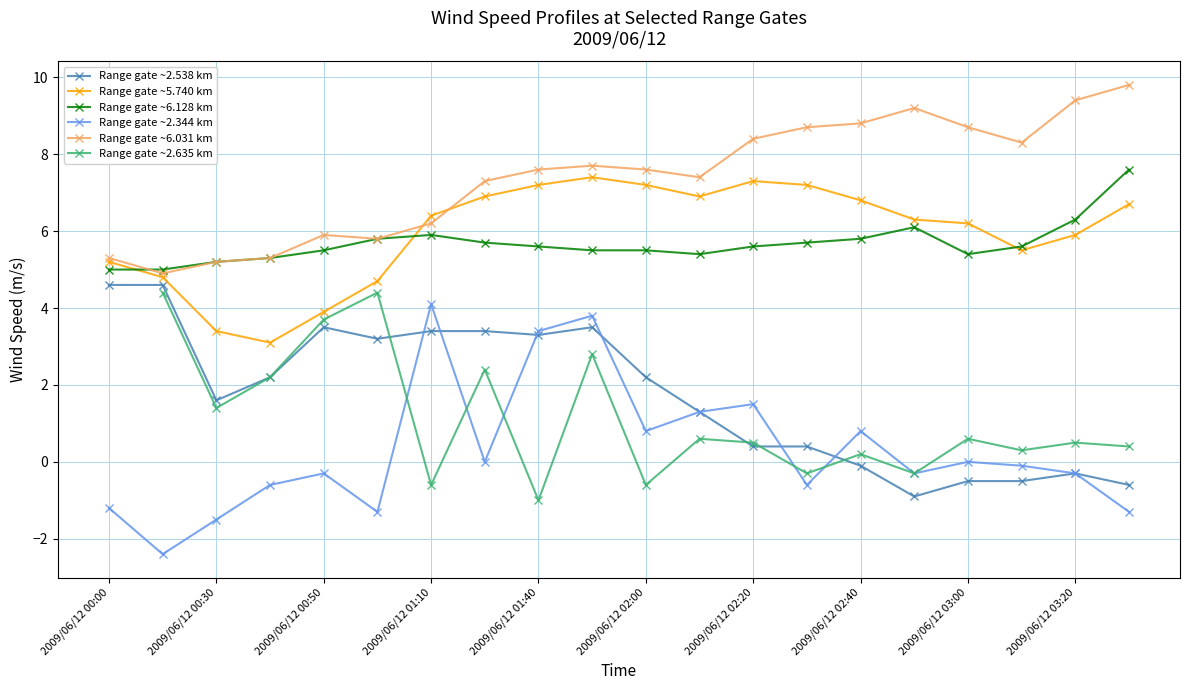

What is the value of the Range gate ~2.344 km point at the 6th from the left?

-1.3